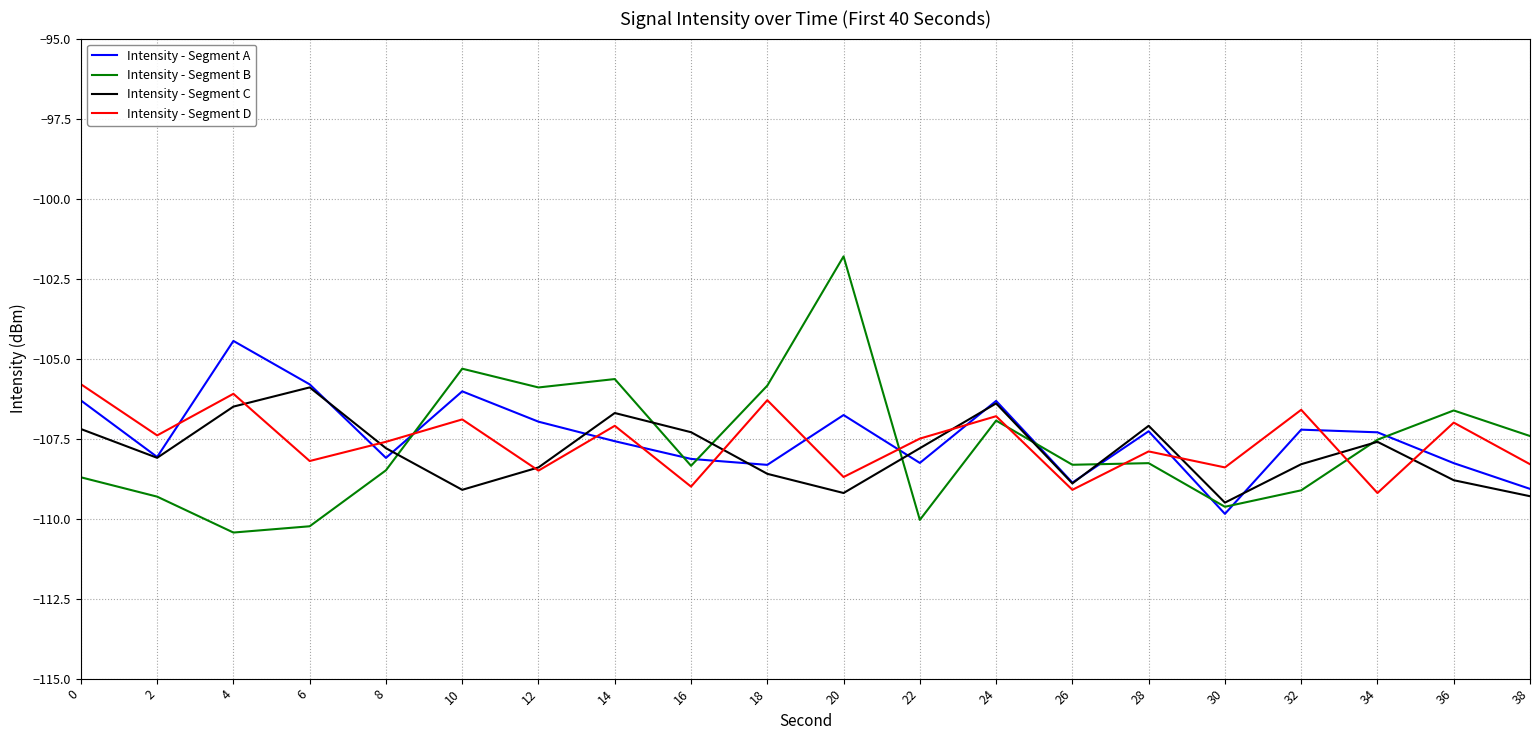

The Intensity - Segment B series shows -101.8 at 20. True or false?

True